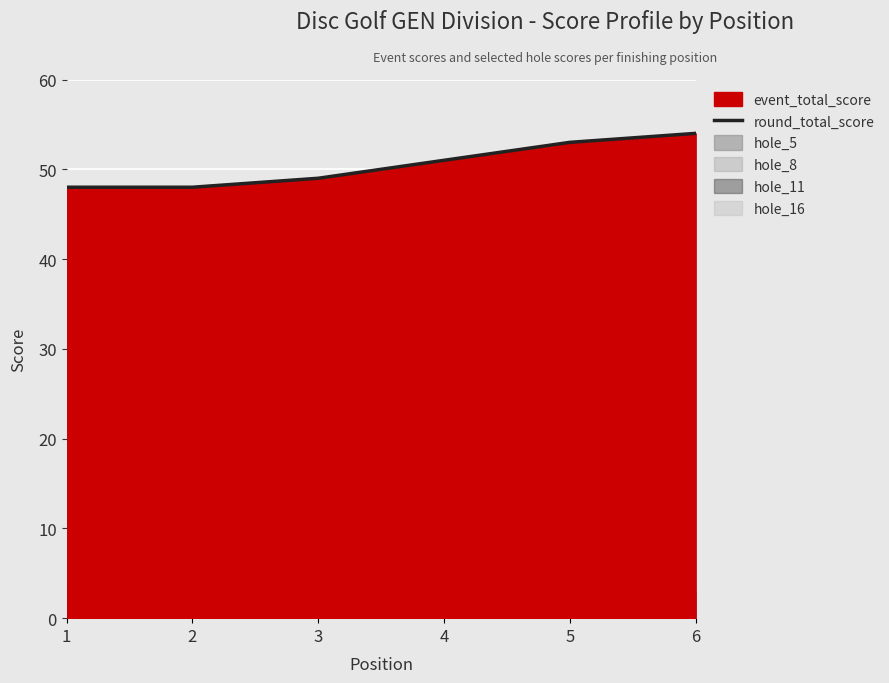

What is the difference between the maximum and second lowest values?

6